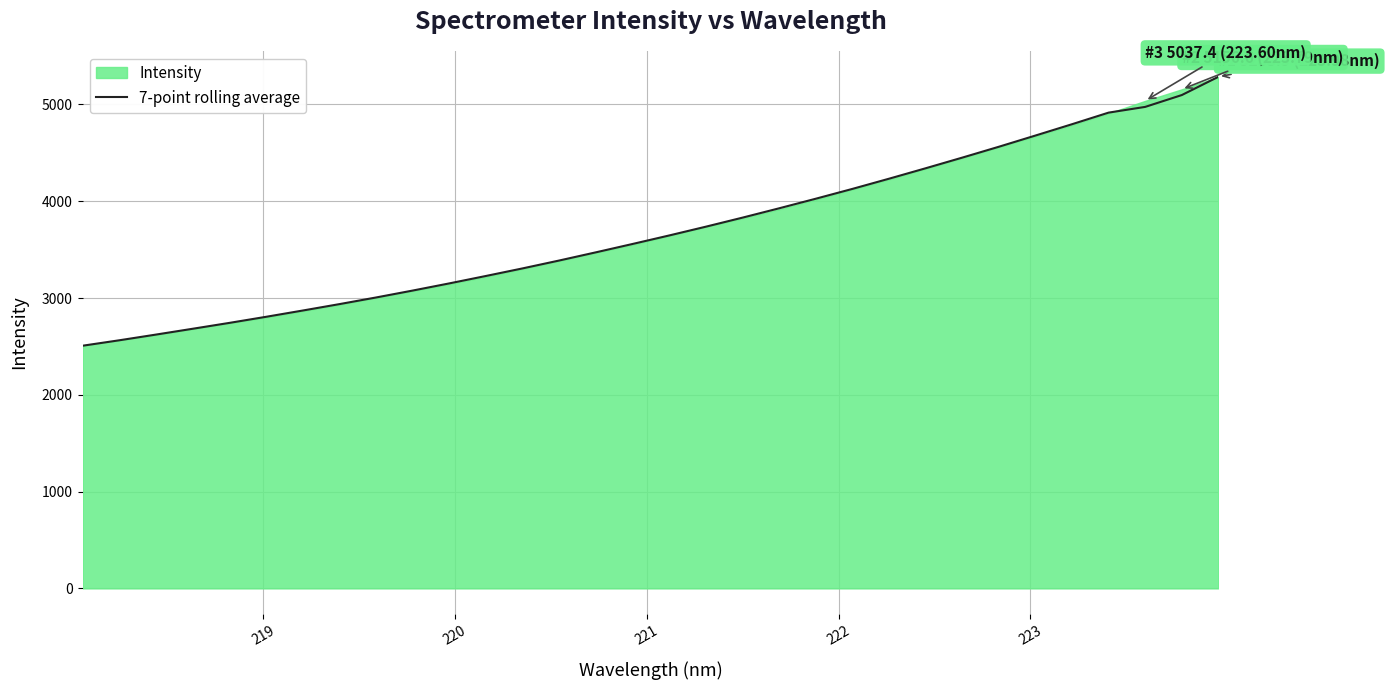

What is the highest value of the 7-point rolling average series?

5285.9